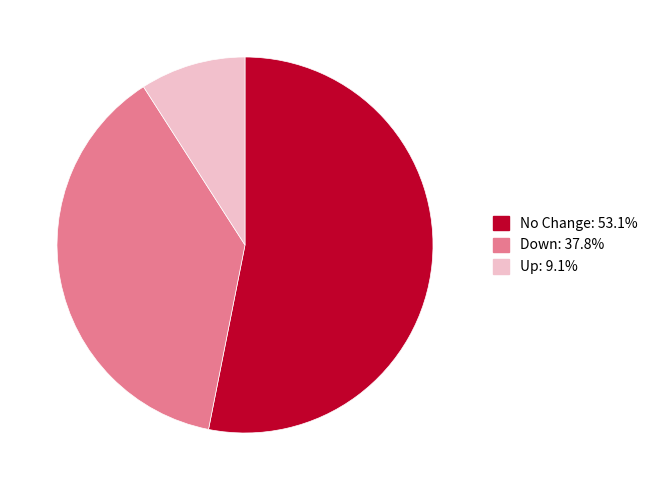

Does any single category account for the majority?

Yes